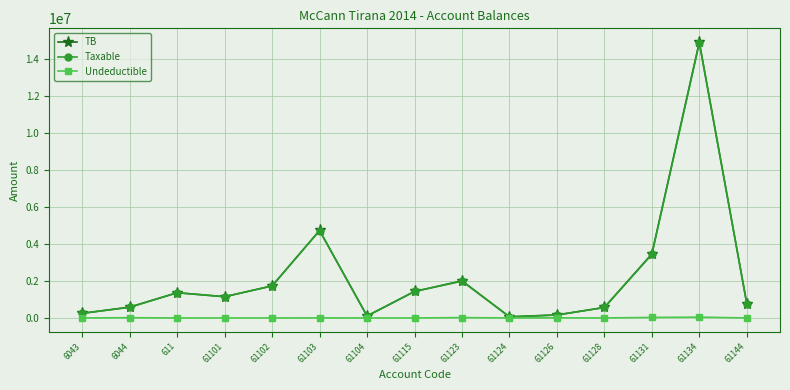

At how many categories does at least one series exceed 8433063?

1